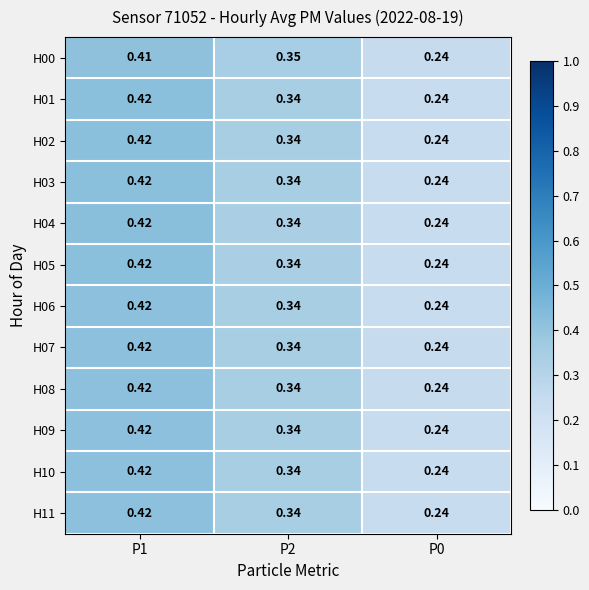

How many data points does each series have?

3